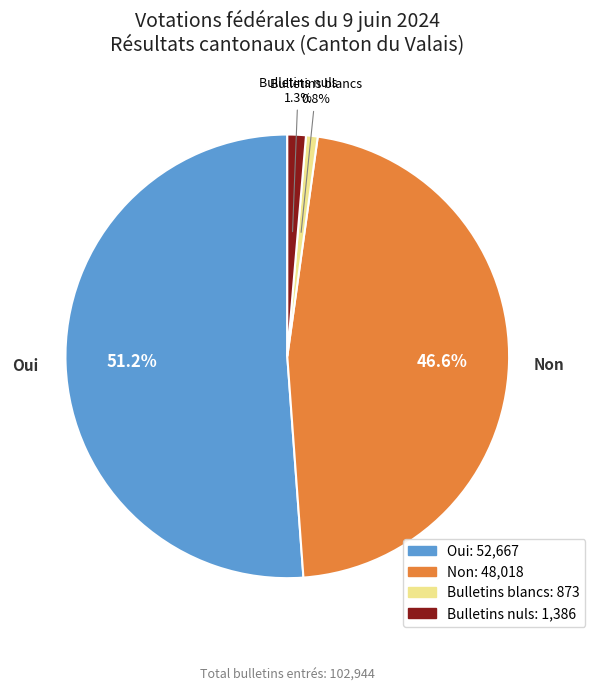

To the nearest percent, what percentage of the pie is Oui?

51%